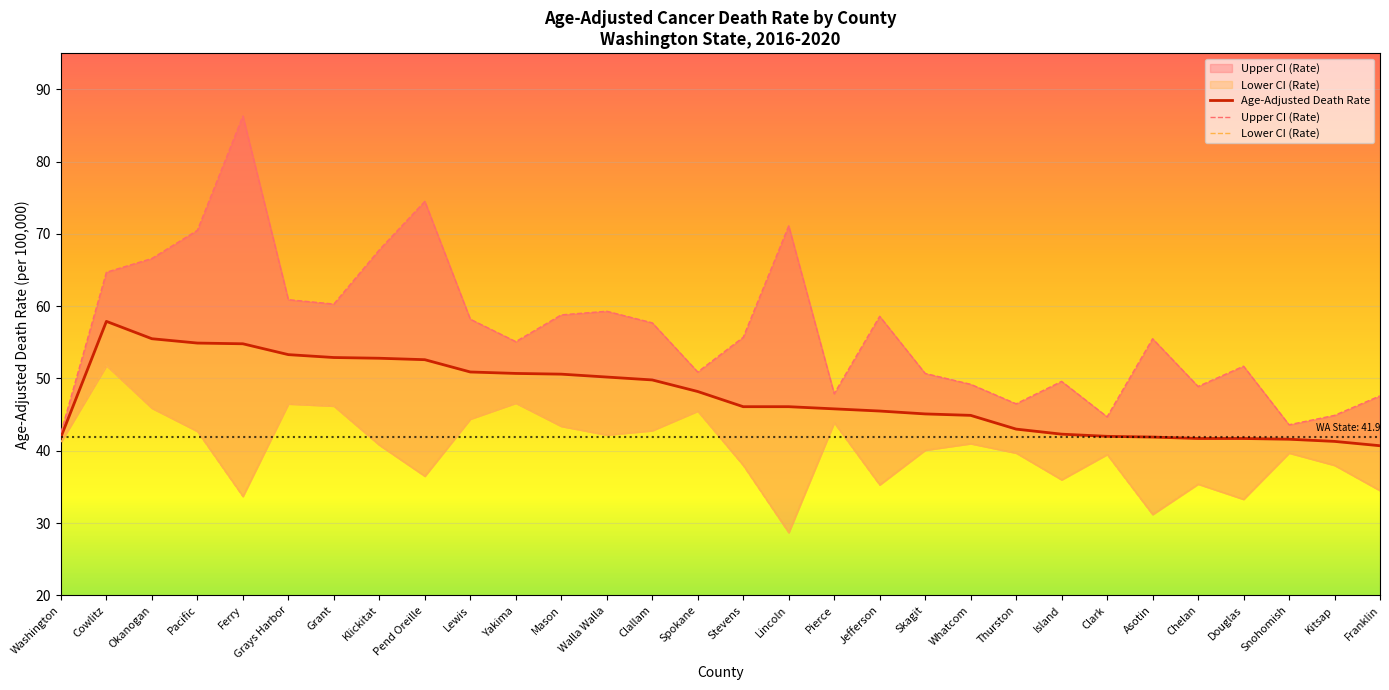

How many distinct data groups are displayed?

3